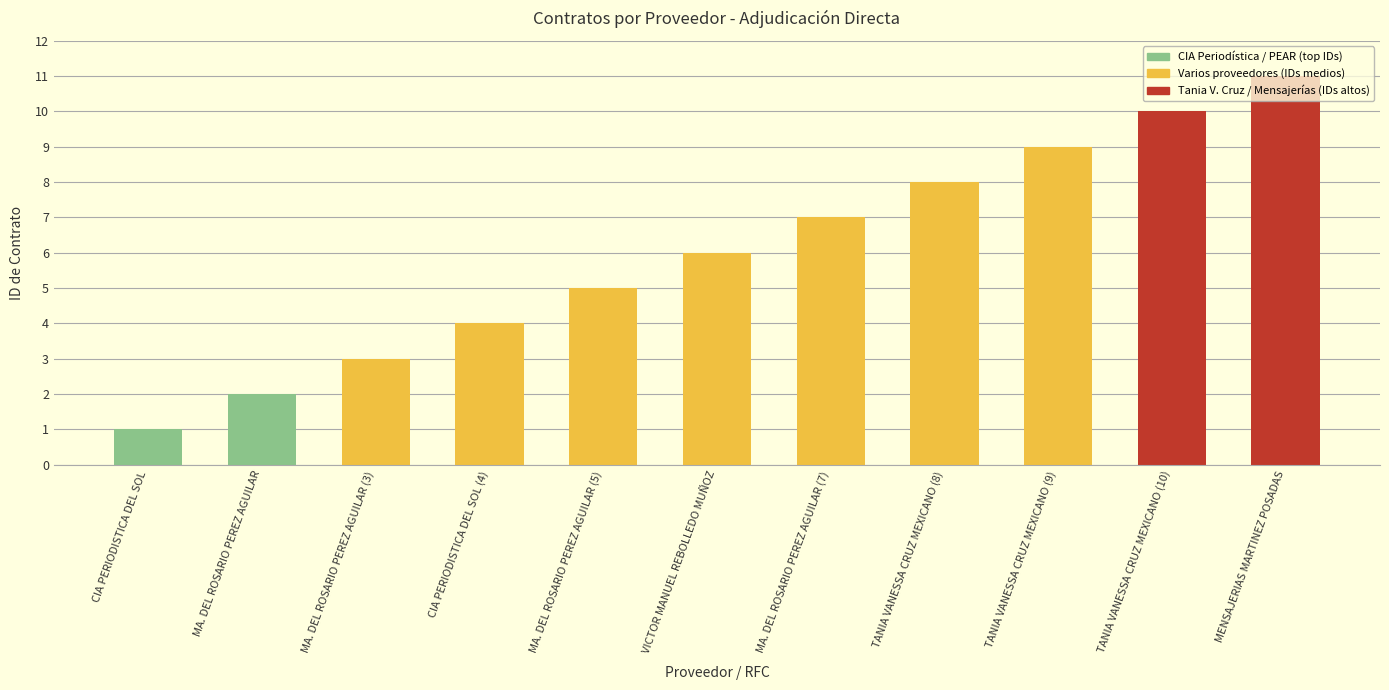

Between MA. DEL ROSARIO PEREZ AGUILAR (5) and TANIA VANESSA CRUZ MEXICANO (10), which is larger?

TANIA VANESSA CRUZ MEXICANO (10)